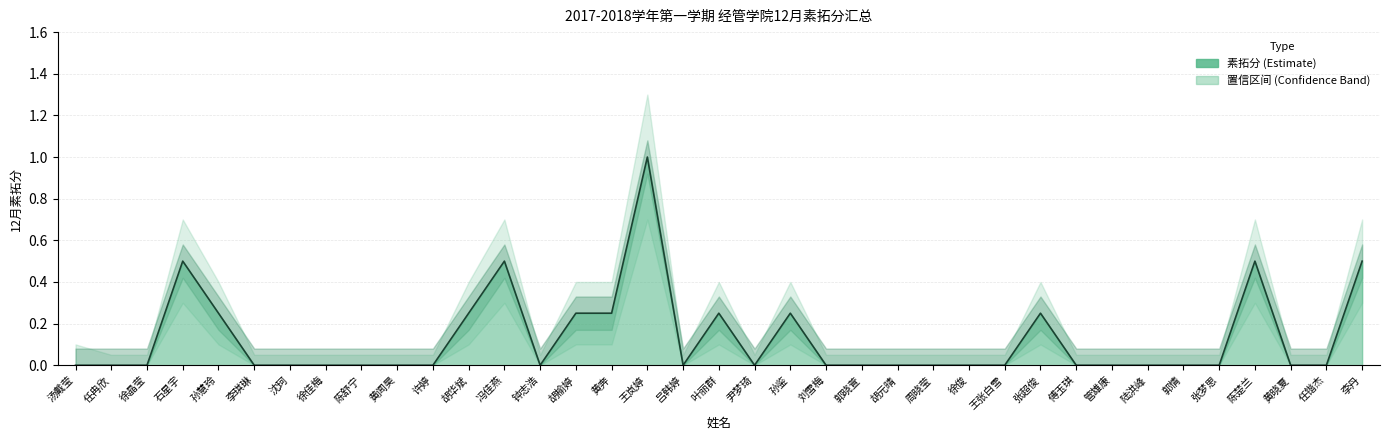

The value at 刘雪梅 is 0.0. True or false?

True